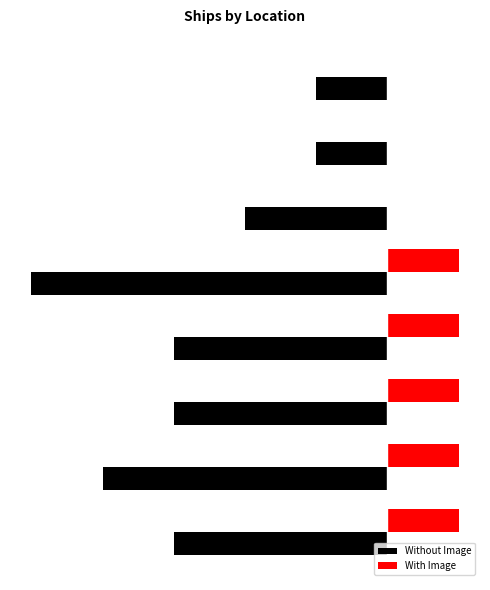

At how many categories does at least one series exceed 0?

5